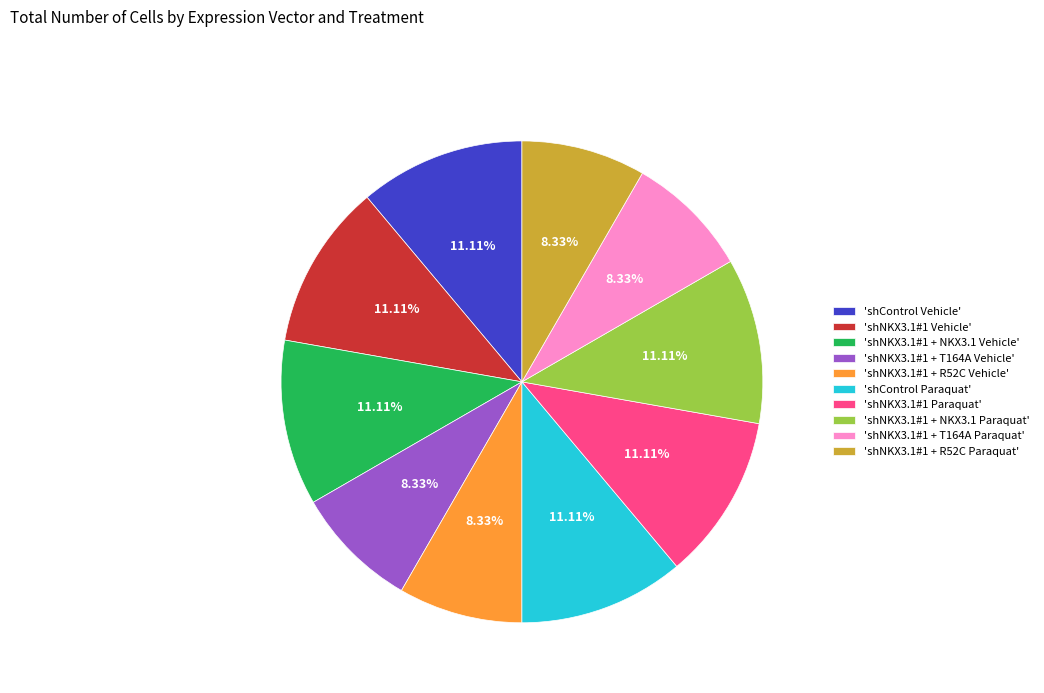

Does any single category account for the majority?

No